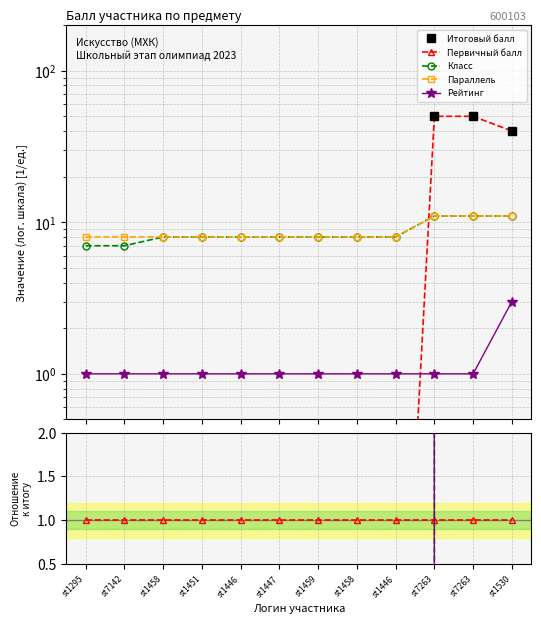

How many data points does each series have?

12